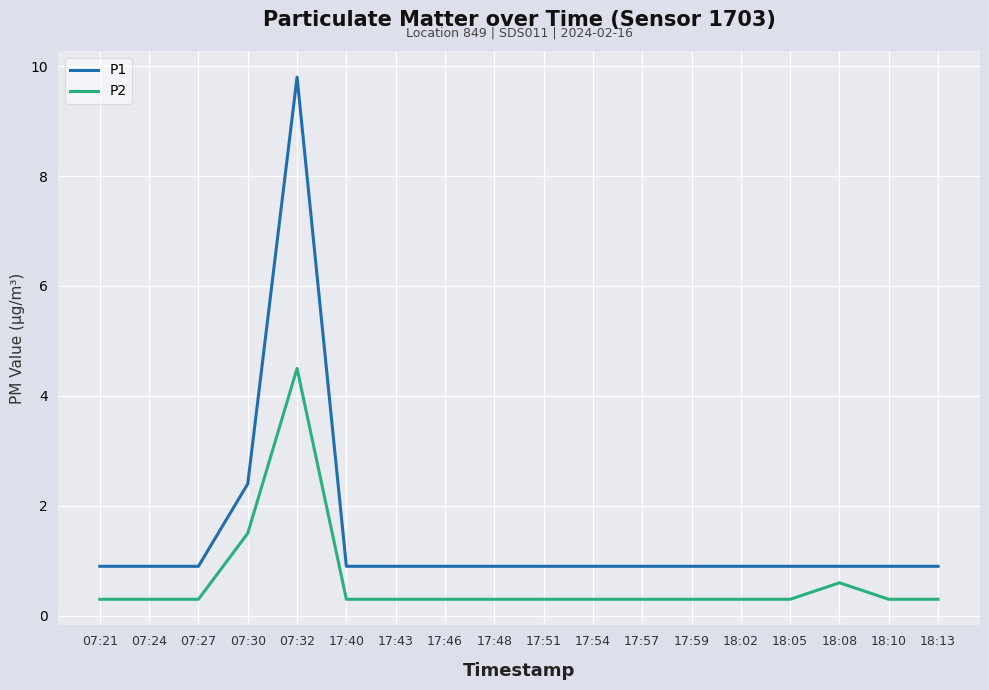

What position from the right is 07:21?

18